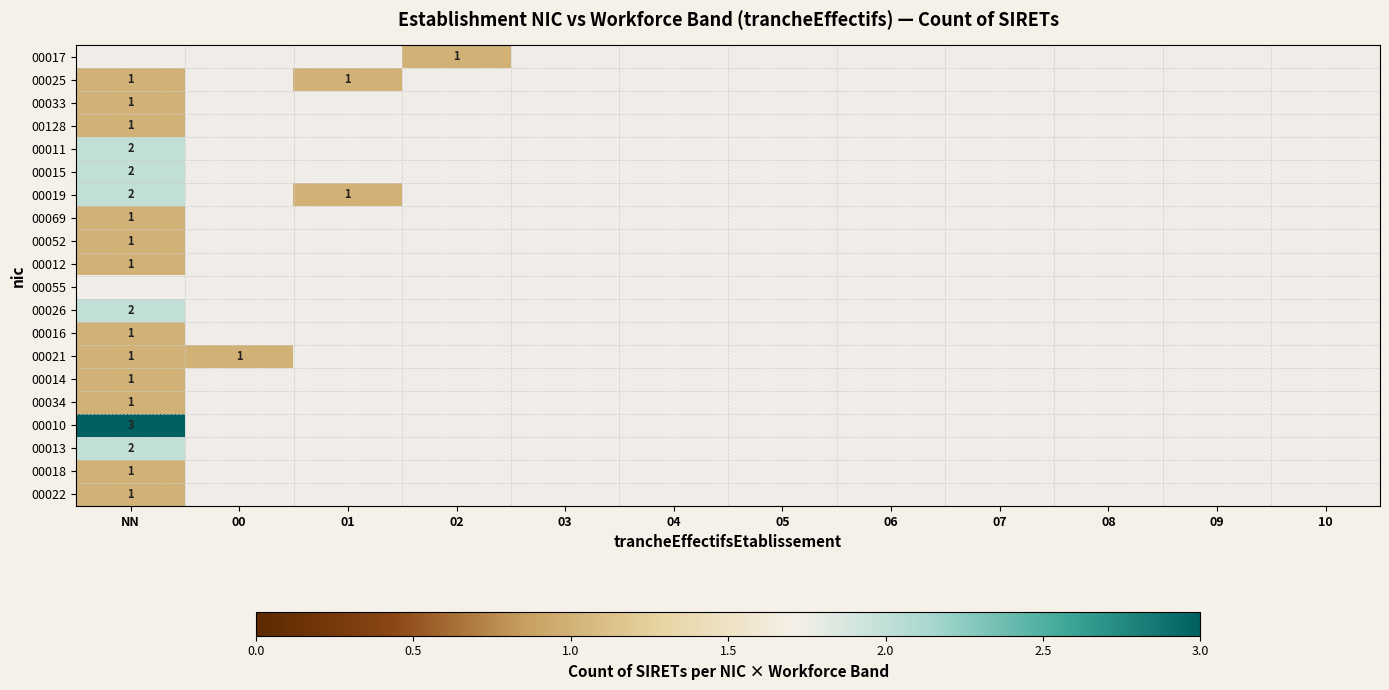

Between 06 and NN, which is larger?

NN